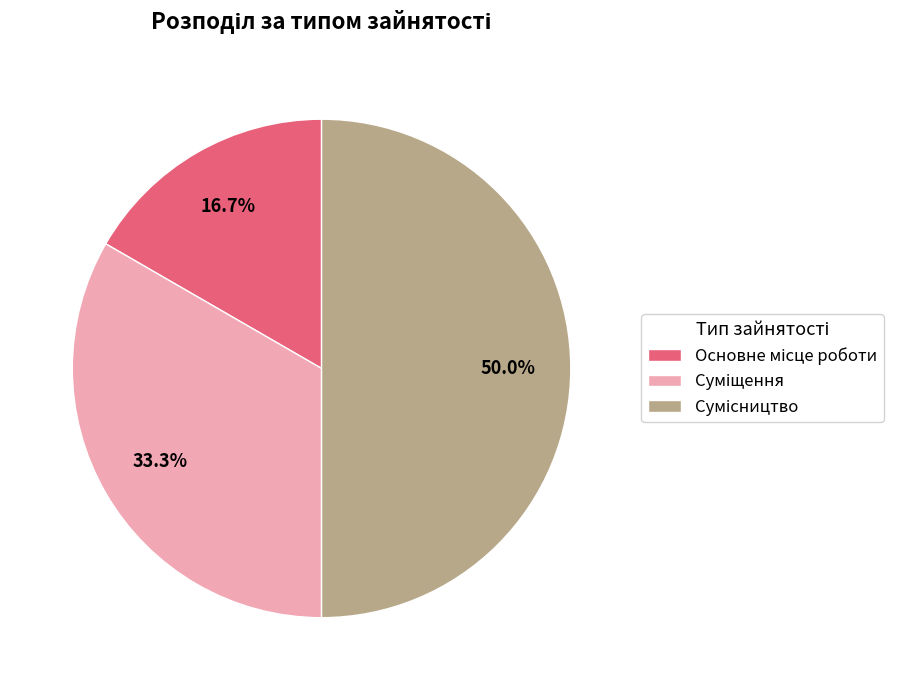

Count the number of slices in the pie.

3